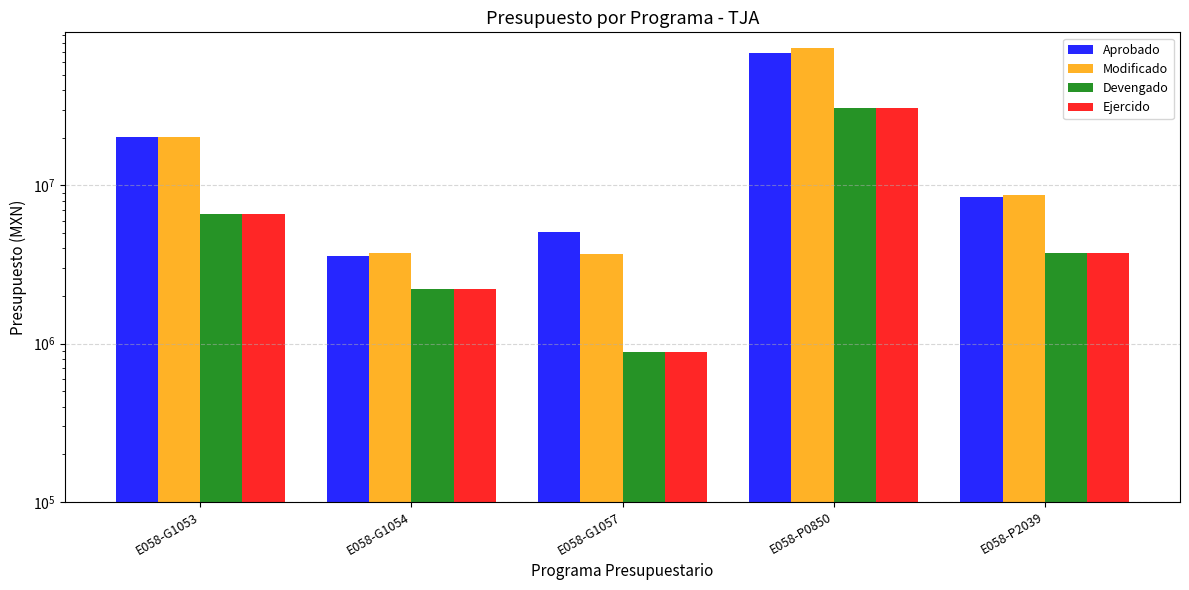

Is the value of Ejercido at E058-G1057 greater than the value of Aprobado at E058-G1057?

No